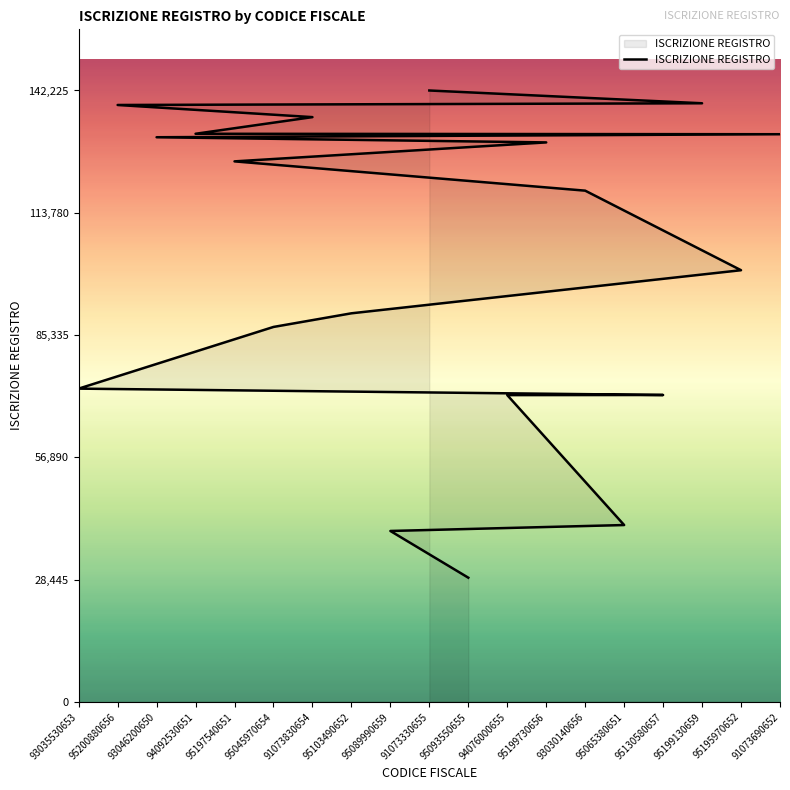

What is the smallest value displayed?

28922